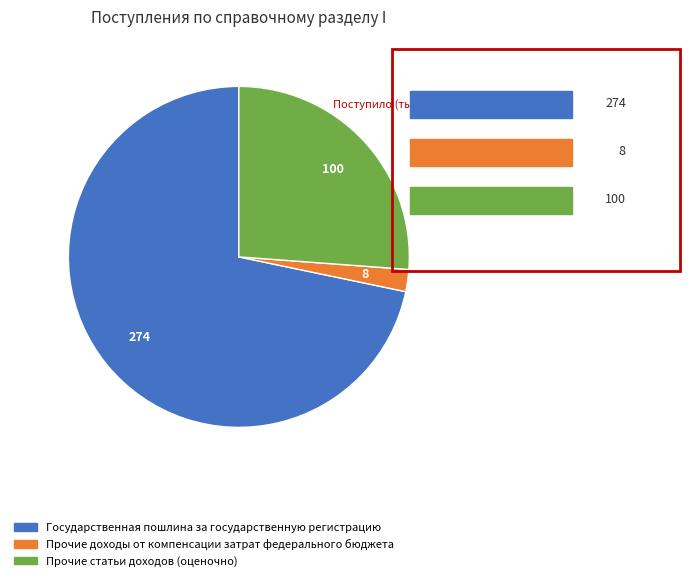

Is the sum of Прочие доходы от компенсации затрат федерального бюджета and Прочие статьи доходов (оценочно) greater than half?

No